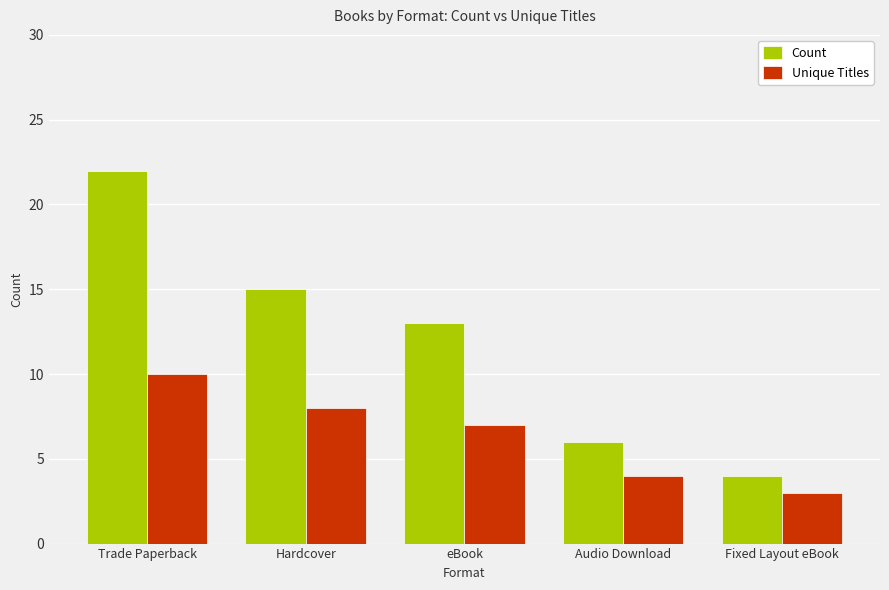

What is the sum of all Count values?

60